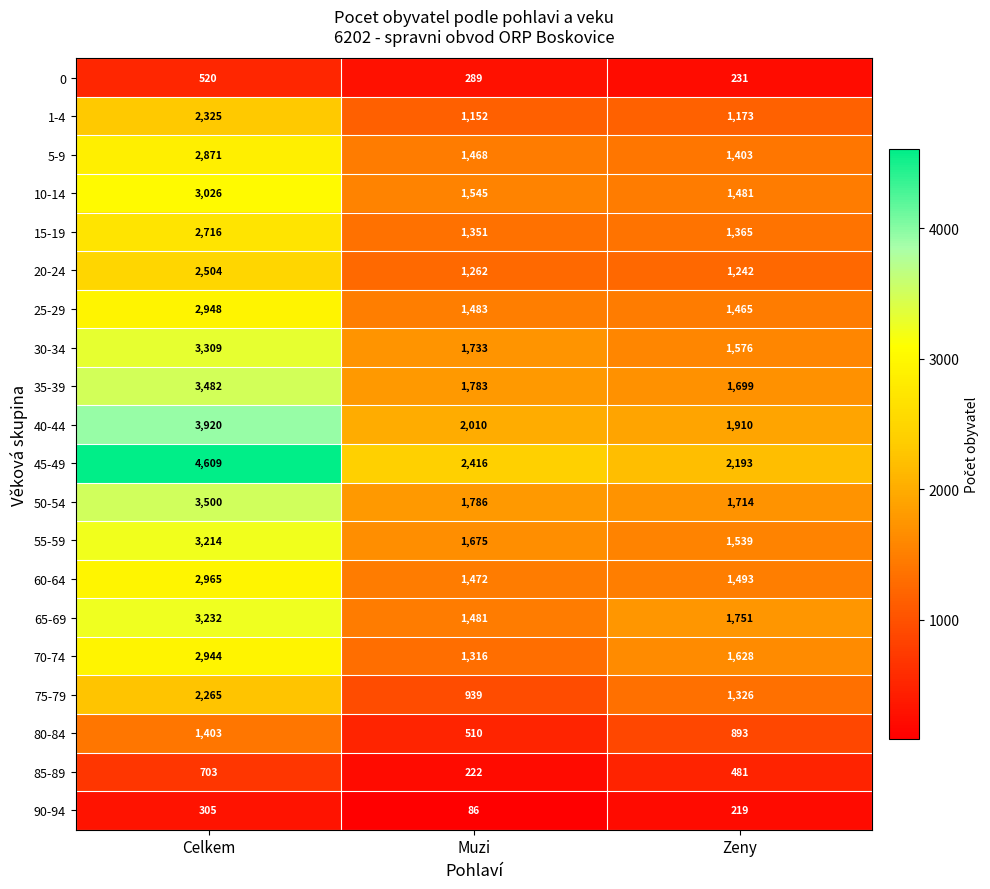

Count the number of data series in this chart.

20